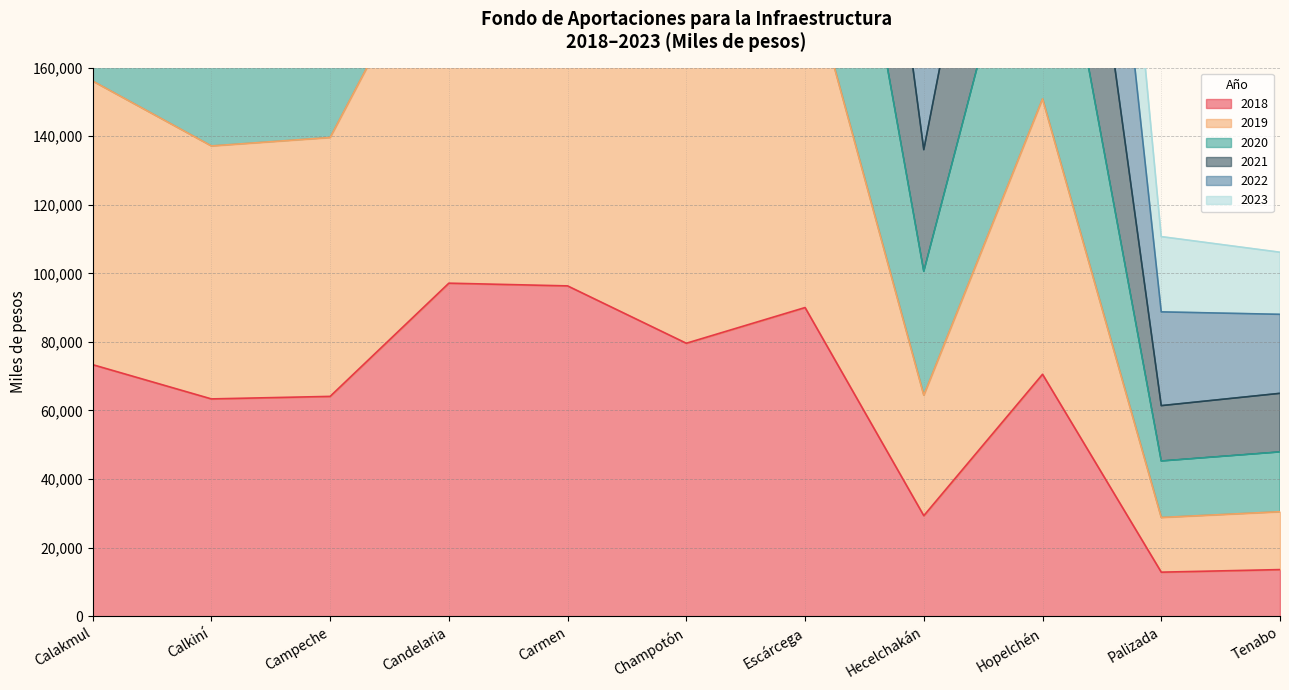

Rank the series by their maximum value, from highest to lowest.

2021, 2022, 2019, 2020, 2018